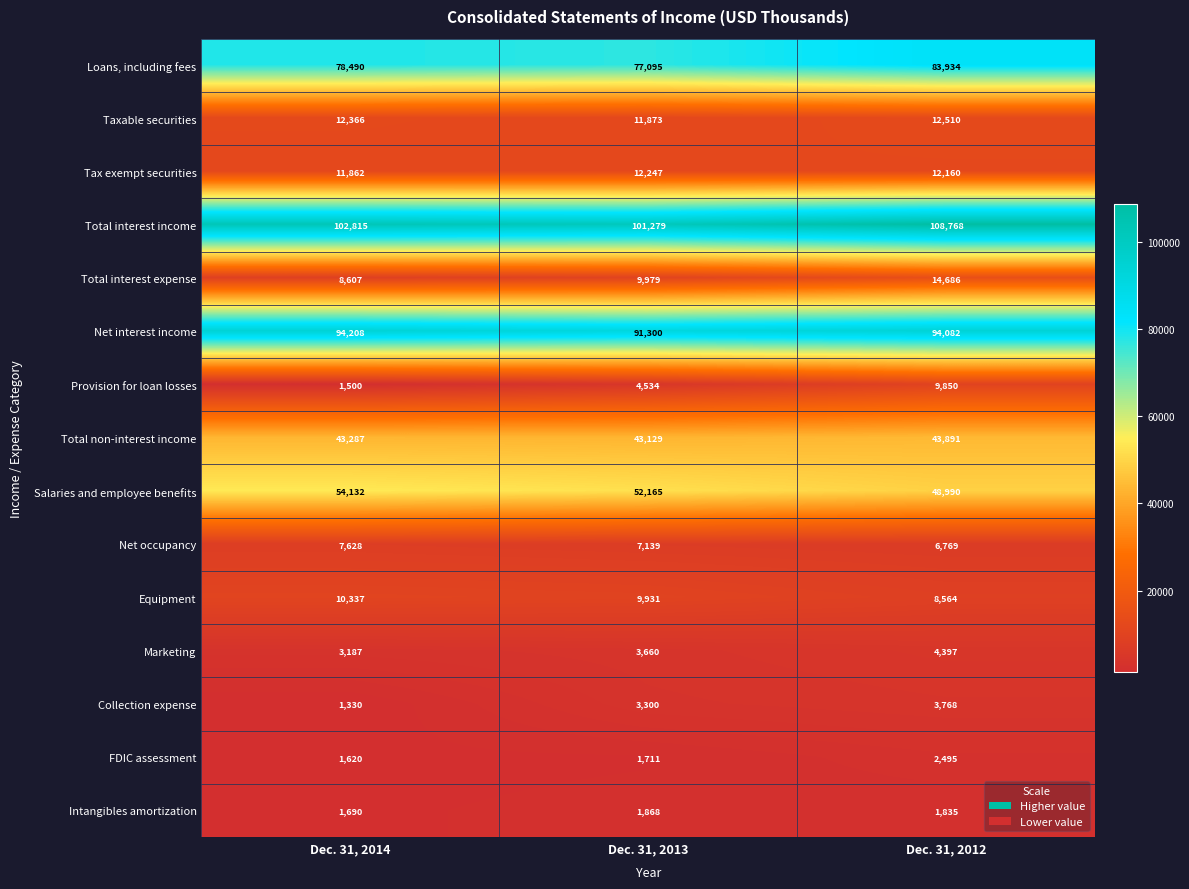

Count the Taxable securities values in the range 11873 to 12510.

3